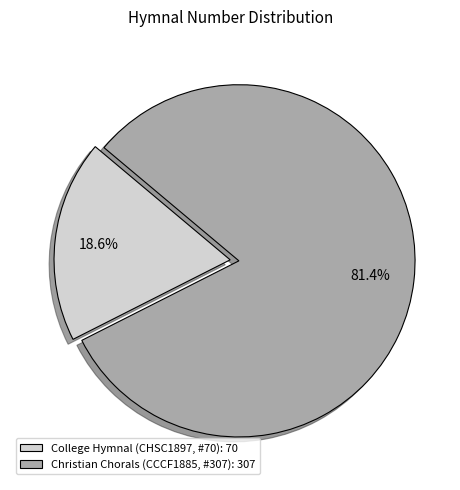

The College Hymnal (CHSC1897, #70) slice represents 19% of the pie. True or false?

True